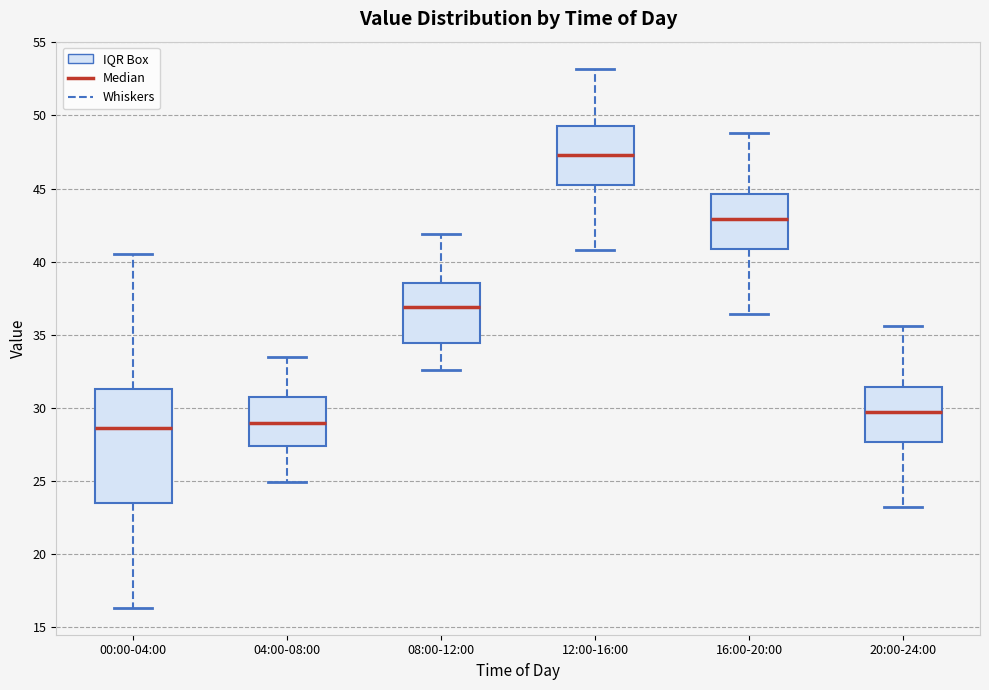

Comparing the boxes themselves (not the whiskers), which one is the tallest?

00:00-04:00